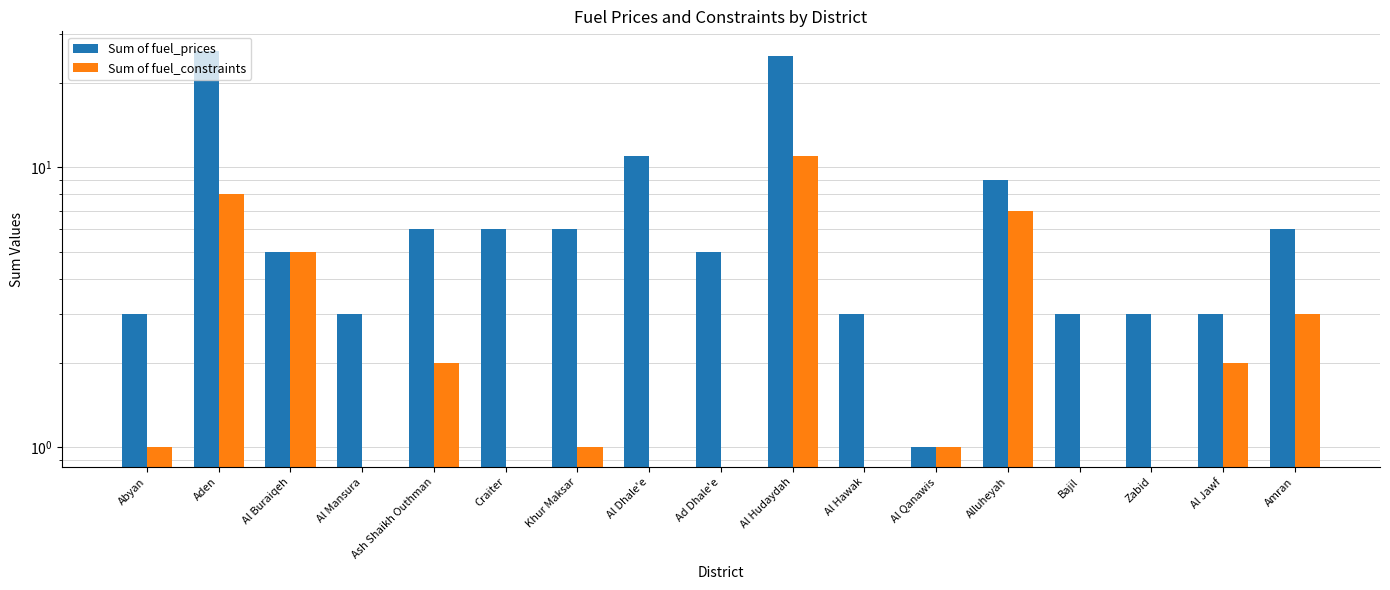

Rank the series by their maximum value, from highest to lowest.

Sum of fuel_prices, Sum of fuel_constraints